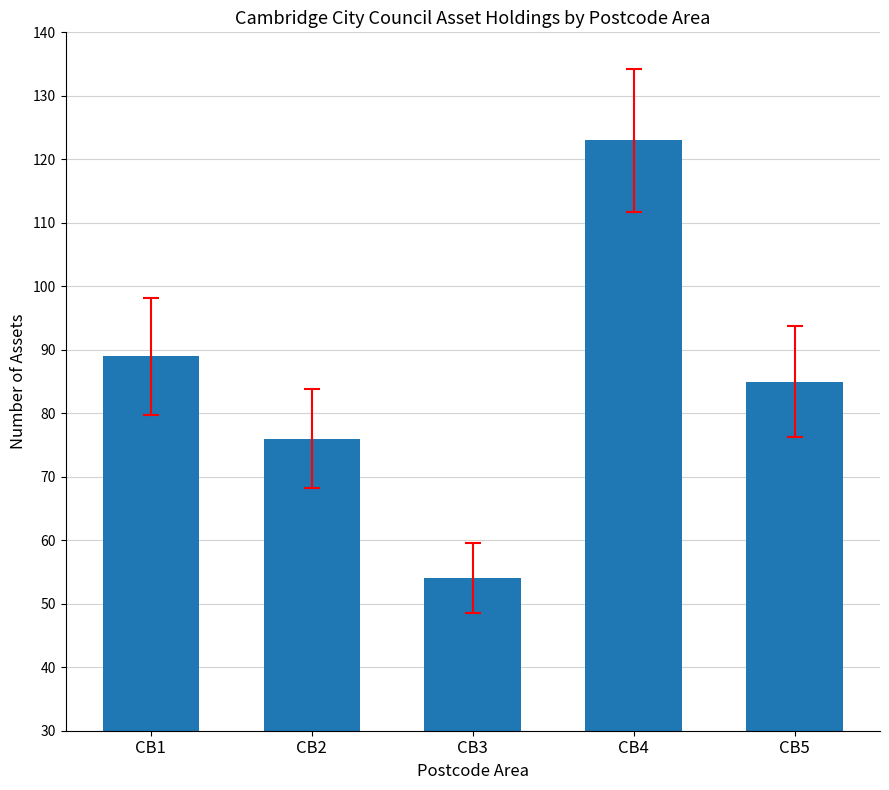

Reading left to right, transcribe all the data shown in this chart.

CB1=89	CB2=76	CB3=54	CB4=123	CB5=85